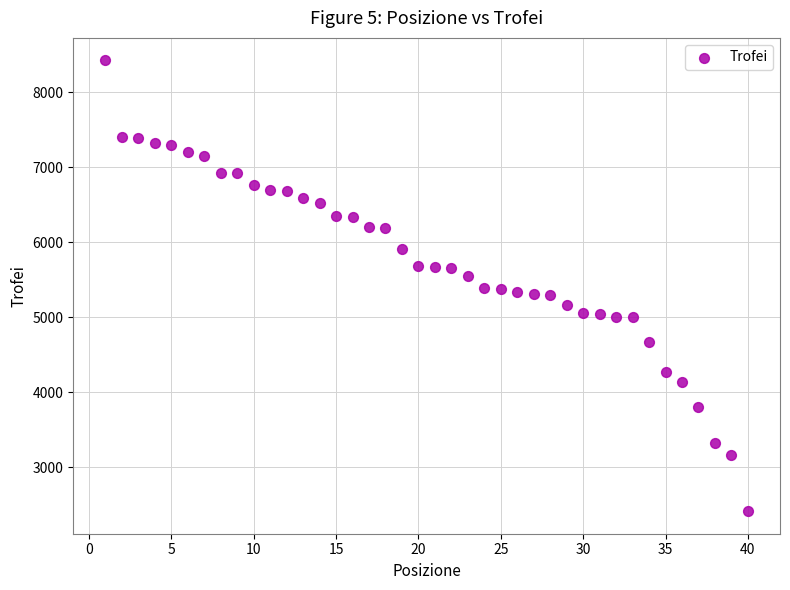

What is the range of X values (max minus min)?

39